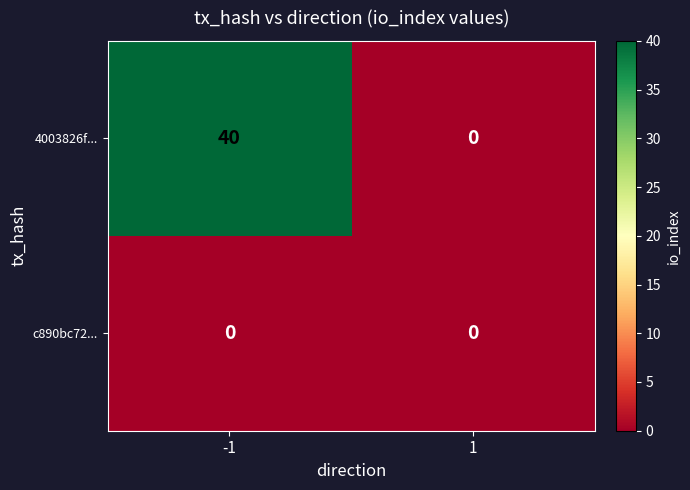

Rank the series by their maximum value, from highest to lowest.

4003826f..., c890bc72...